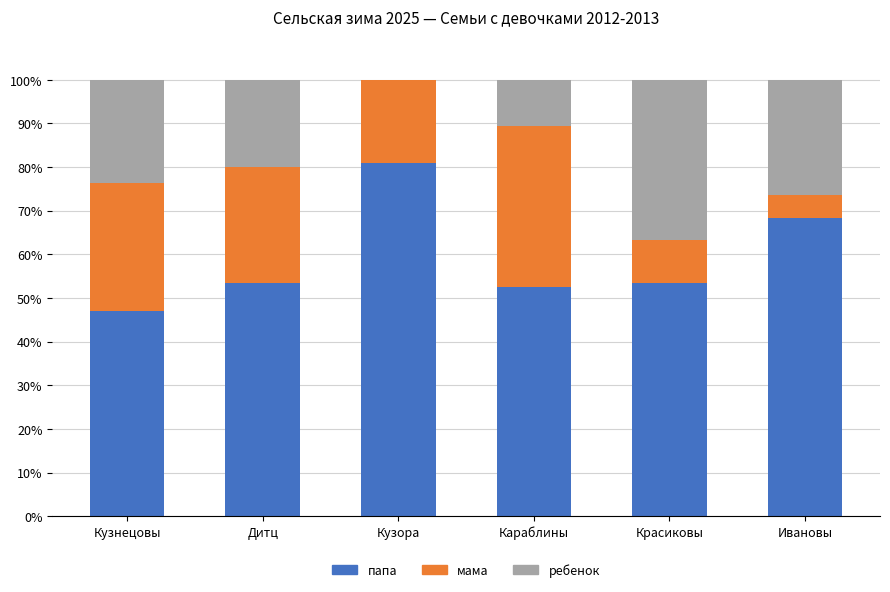

What is the sum of the папа values at Дитц and Ивановы?

121.8